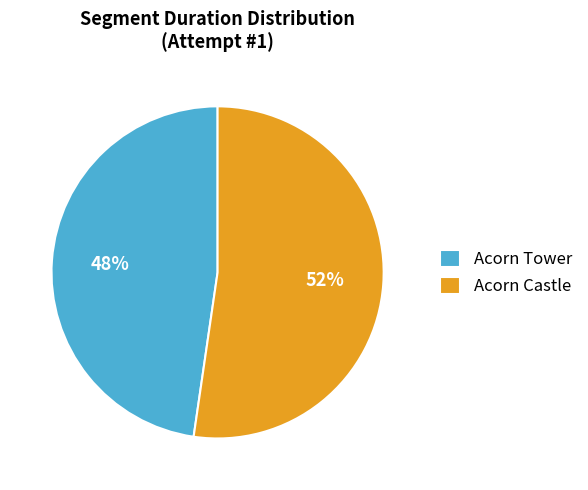

What is the smallest slice in the pie chart?

Acorn Tower